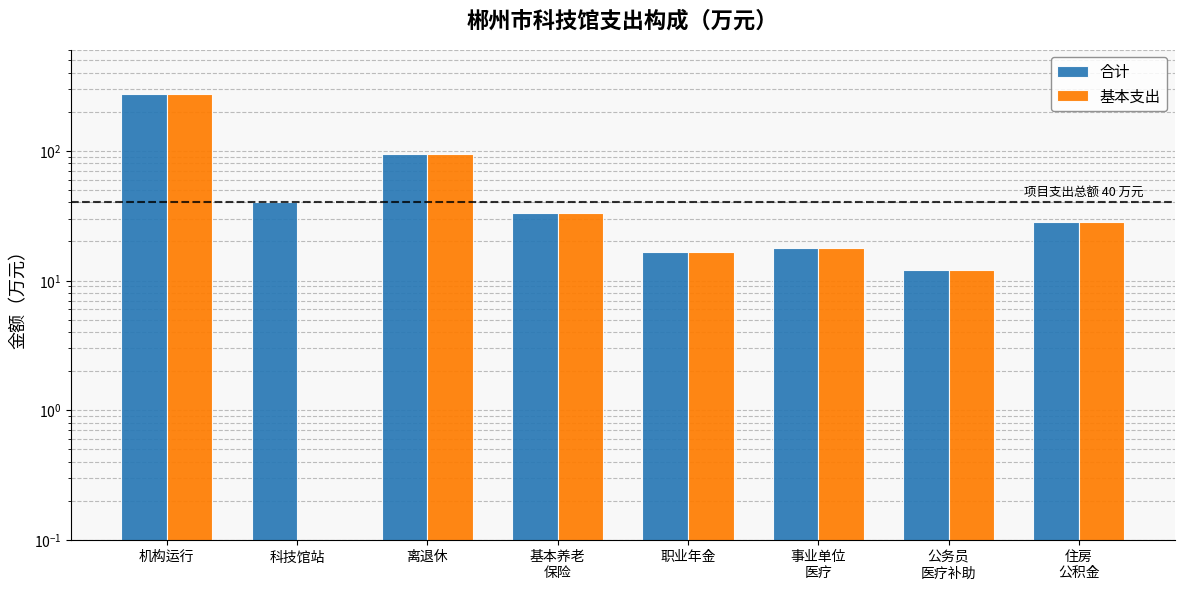

Rank the series by their maximum value, from lowest to highest.

合计, 基本支出